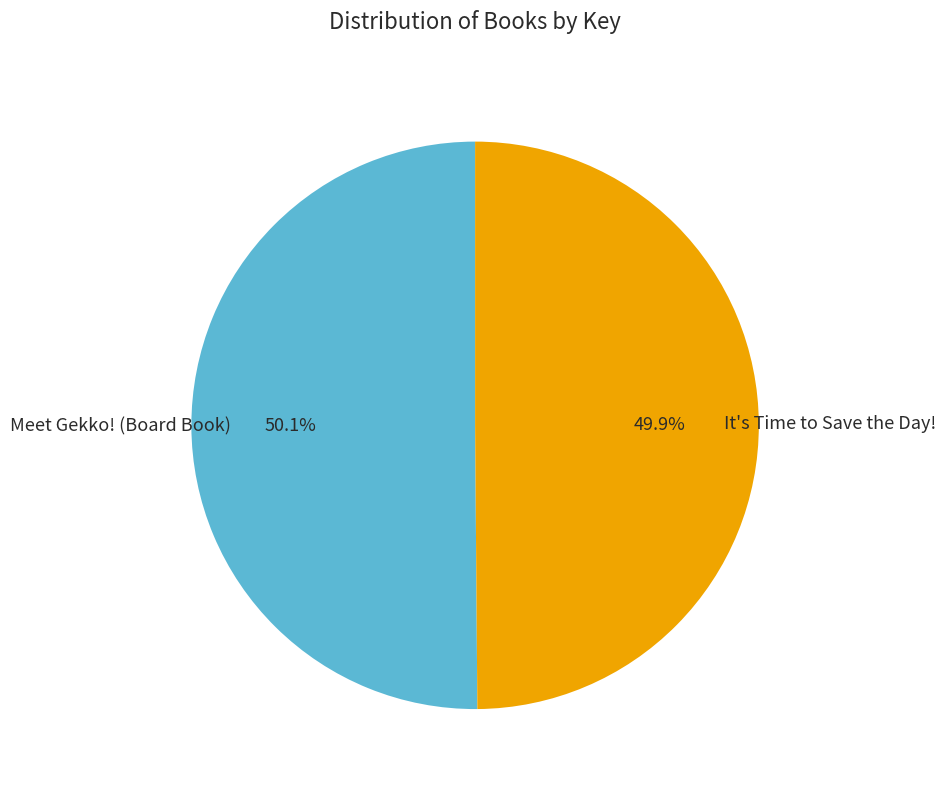

Count the number of slices in the pie.

2